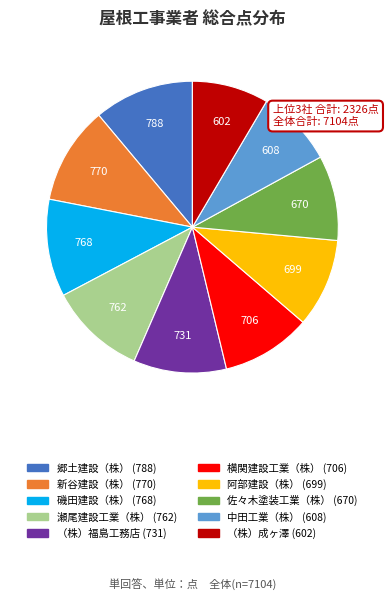

Is it true that （株）福島工務店 is 21% of the pie?

False